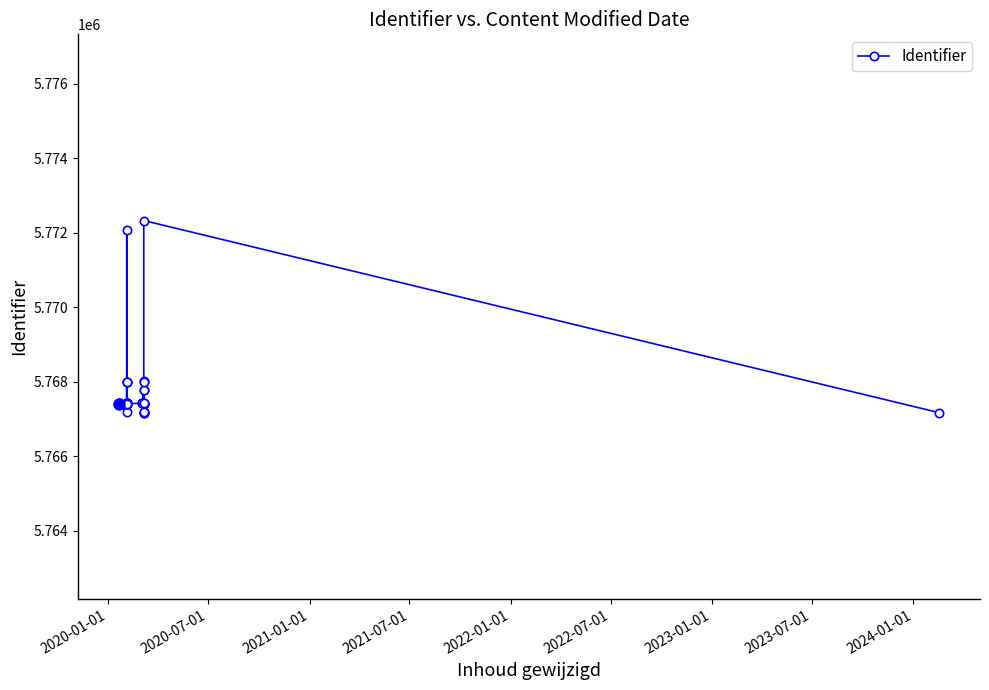

Does the chart display data point markers on the line(s)?

Yes